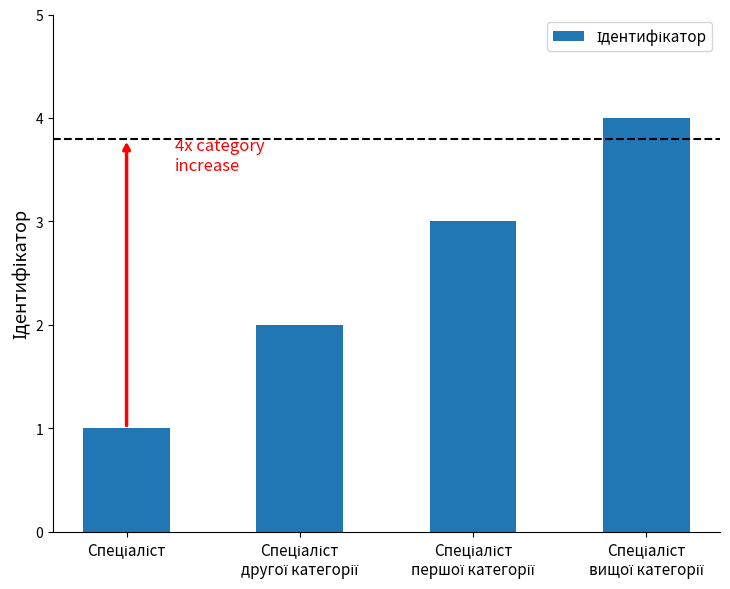

Are the bars grouped side by side (vs. stacked)?

No